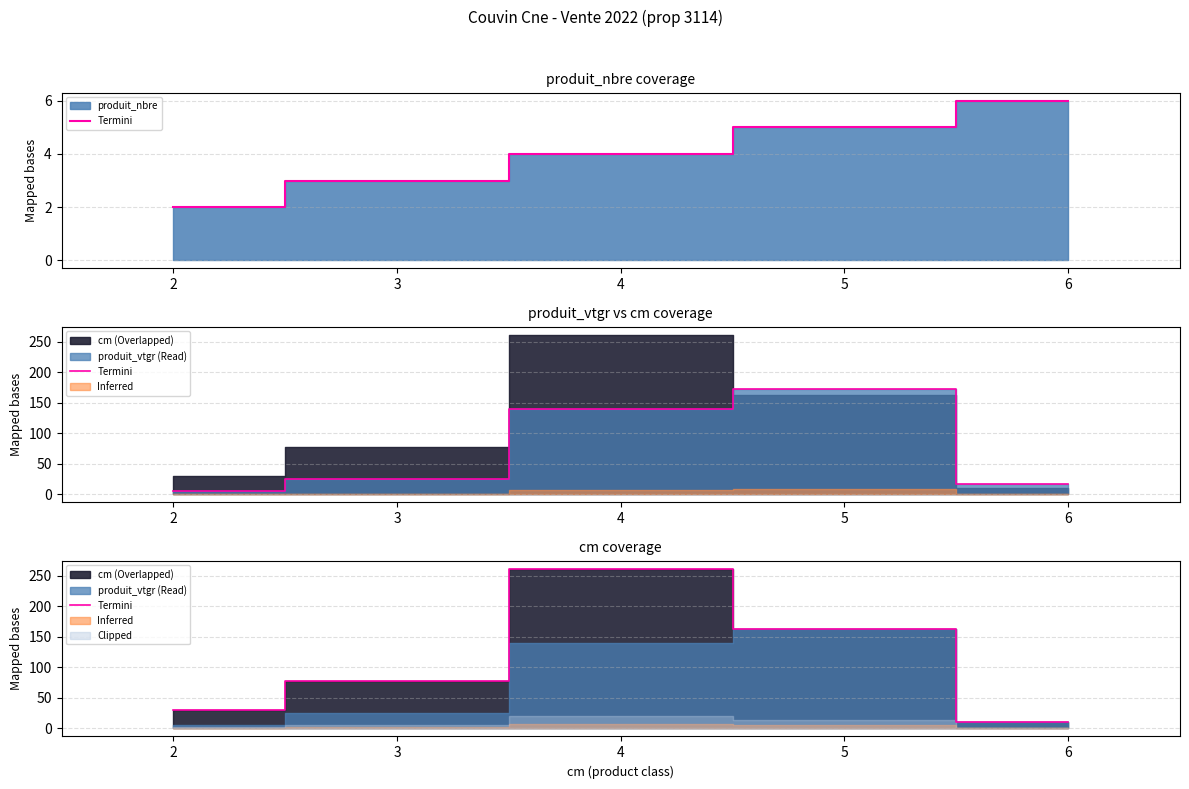

How many values in the produit_nbre (edge) series are below 4?

2